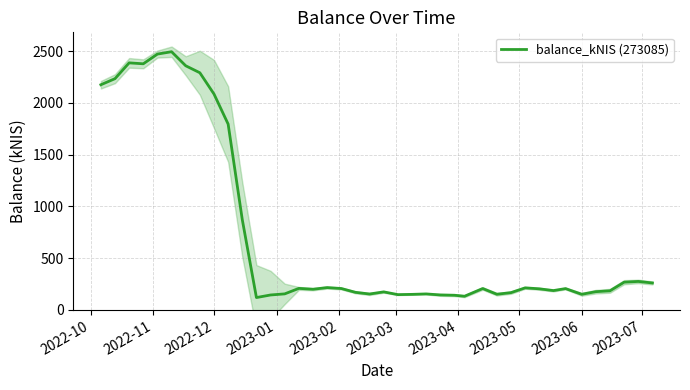

What is the sum of all values?

28826.6